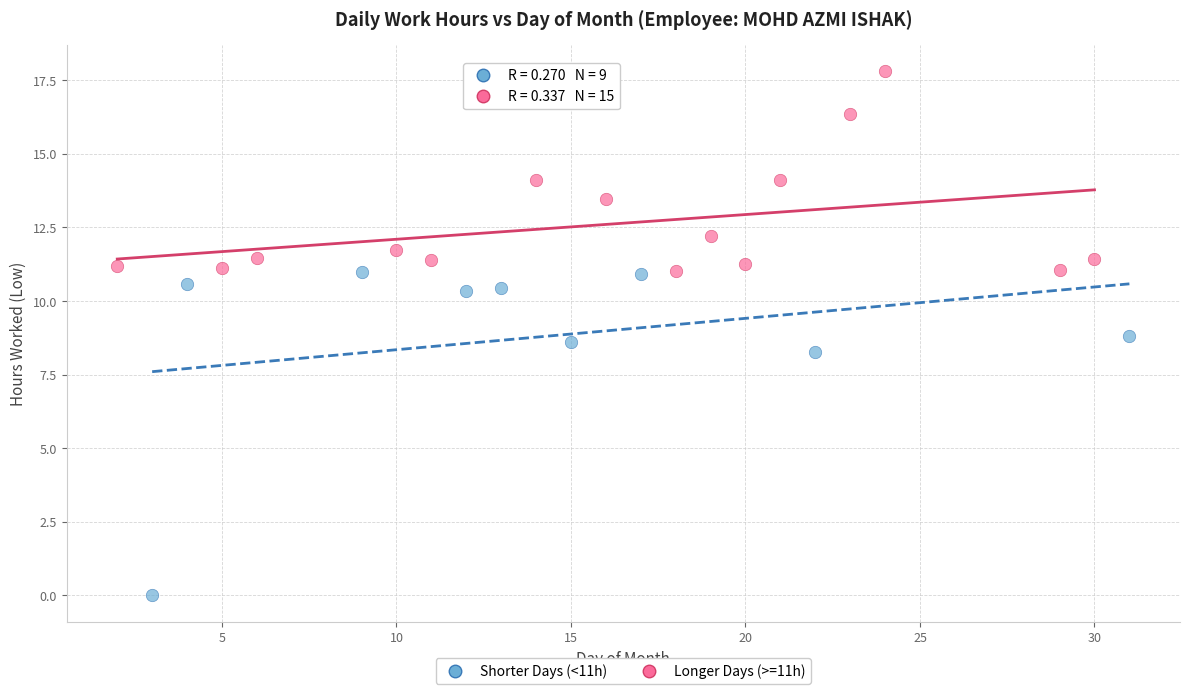

What are all the series names shown in the legend?

Shorter Days (<11h), Longer Days (>=11h)